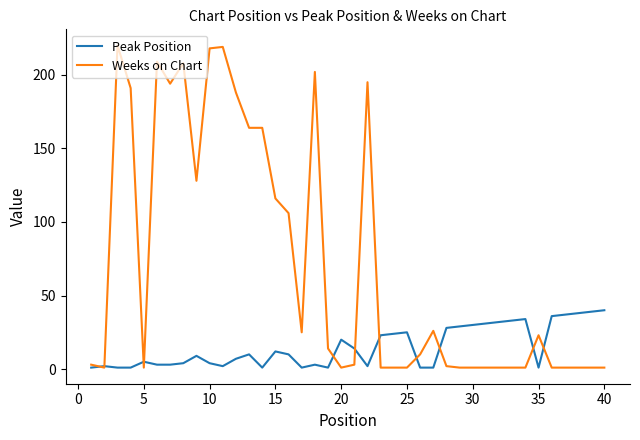

What is the highest value of the Weeks on Chart series?

220